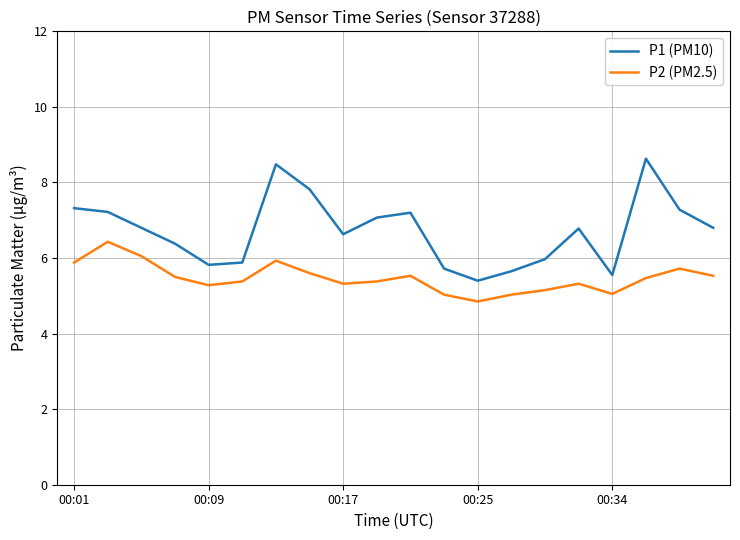

How many categories are shown in the chart?

20